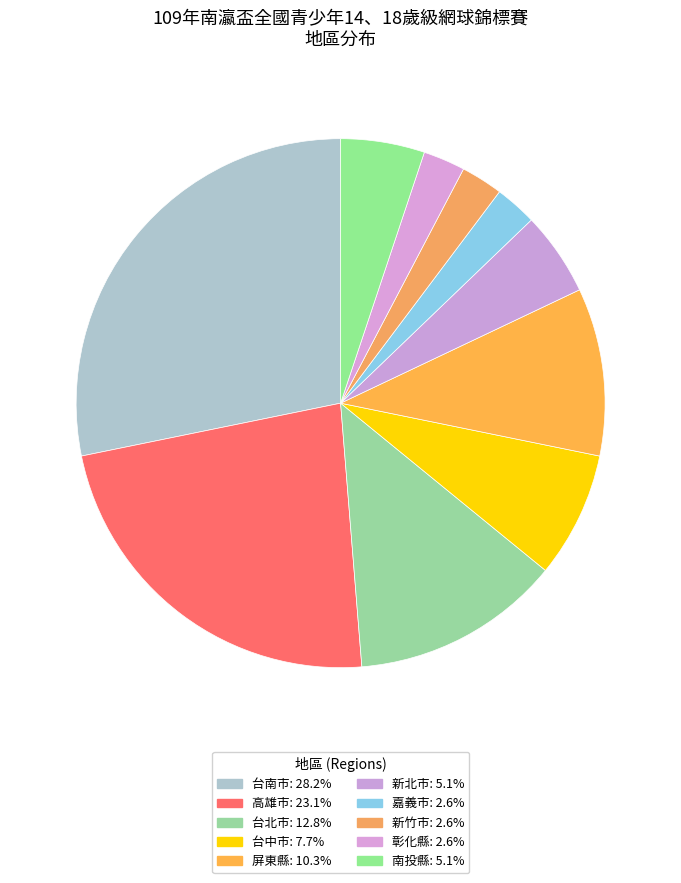

How many slices are in this pie chart?

10